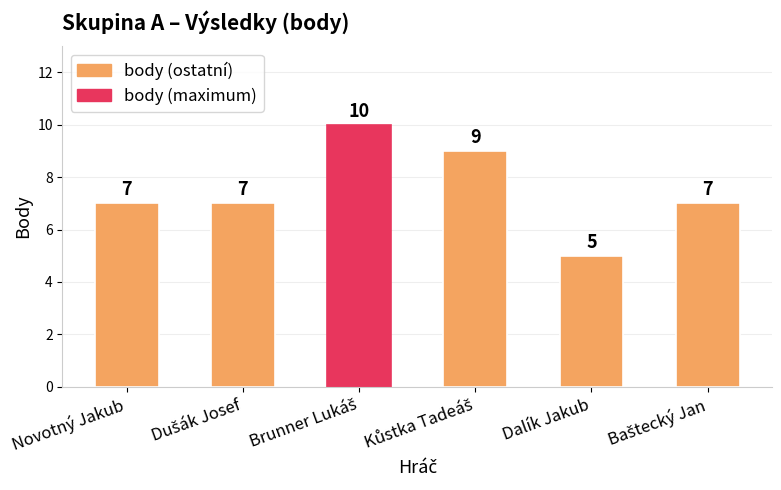

What is the smallest value displayed?

5